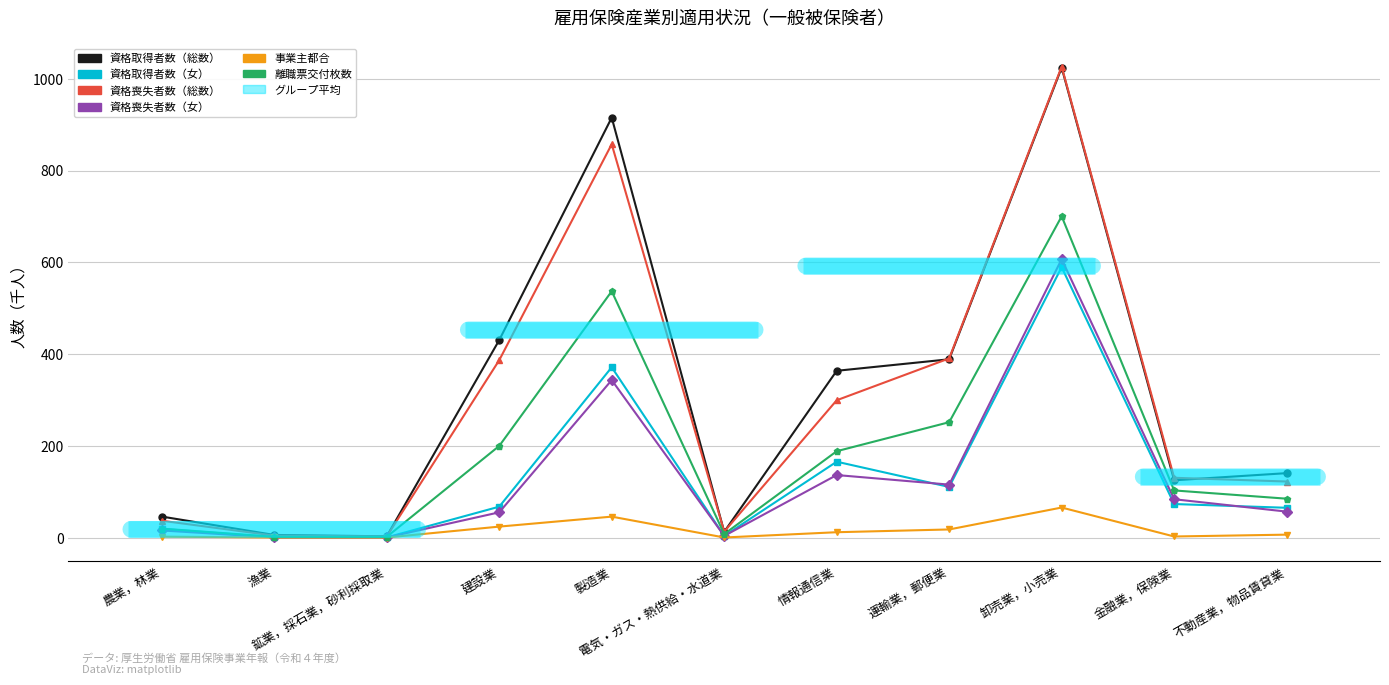

Between 情報通信業 and 金融業，保険業, which is larger?

情報通信業